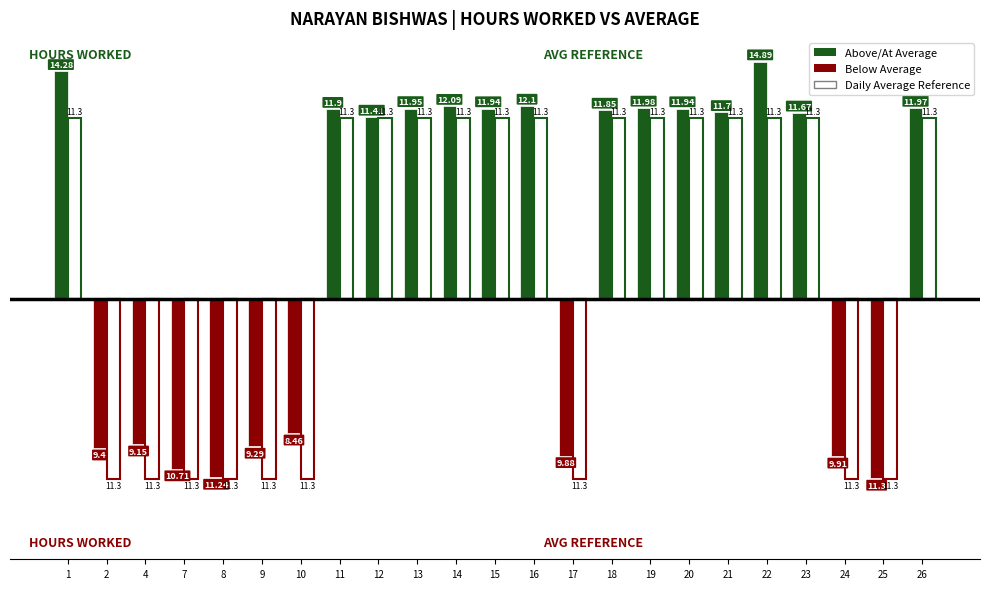

Are the bars grouped side by side (vs. stacked)?

Yes